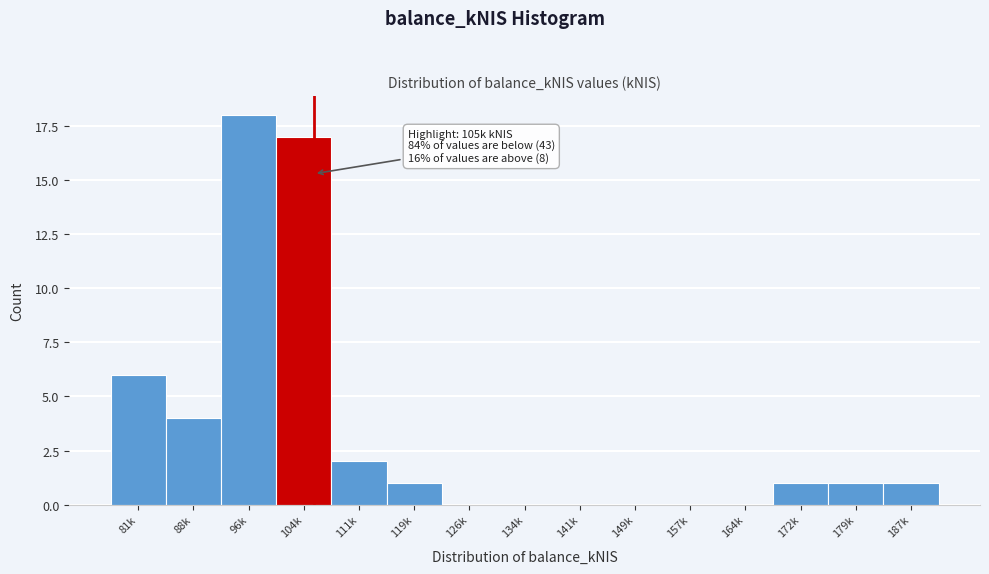

Reading right to left, extract all data points from this chart.

187k=1	179k=1	172k=1	164k=0	157k=0	149k=0	141k=0	134k=0	126k=0	119k=1	111k=2	104k=17	96k=18	88k=4	81k=6